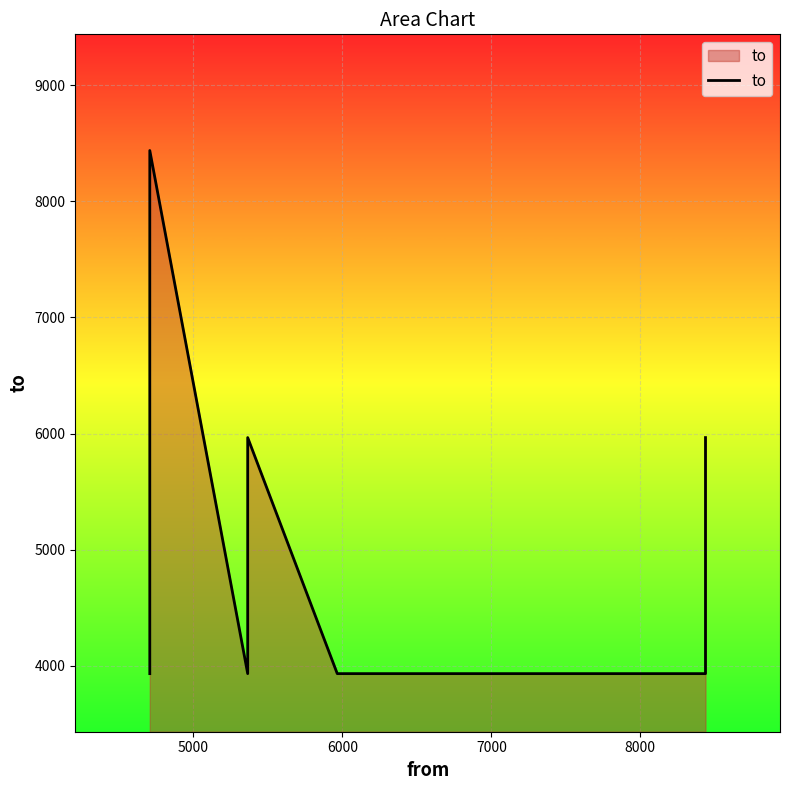

True or false: the data shows 2329 at 4000.

False